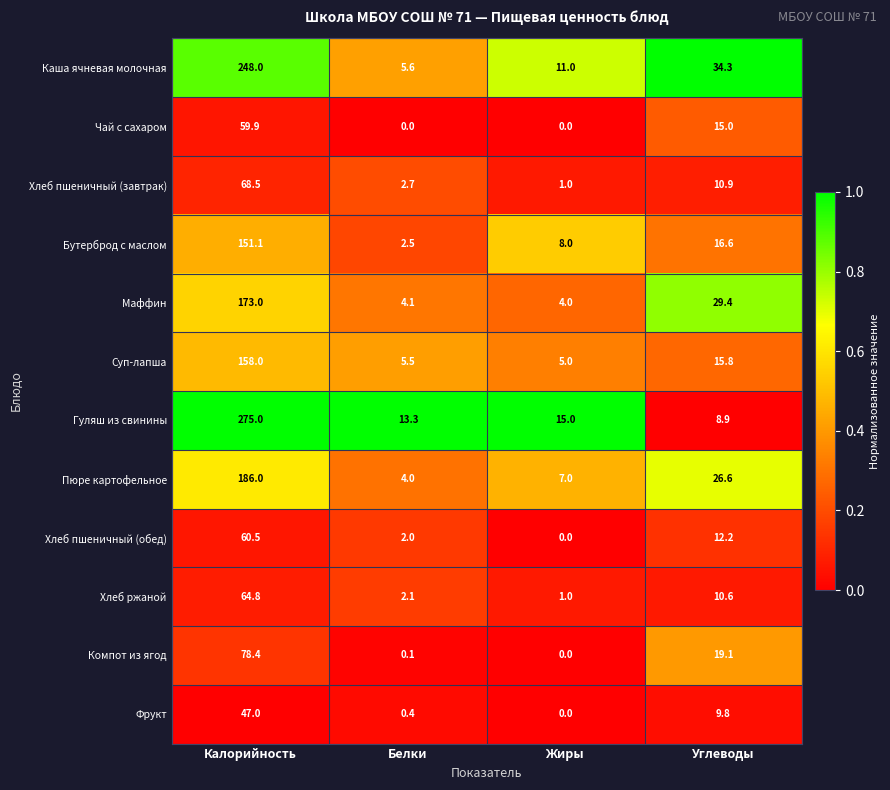

Rank the series by their maximum value, from lowest to highest.

Фрукт, Чай с сахаром, Хлеб пшеничный (обед), Хлеб ржаной, Хлеб пшеничный (завтрак), Компот из ягод, Бутерброд с маслом, Суп-лапша, Маффин, Пюре картофельное, Каша ячневая молочная, Гуляш из свинины